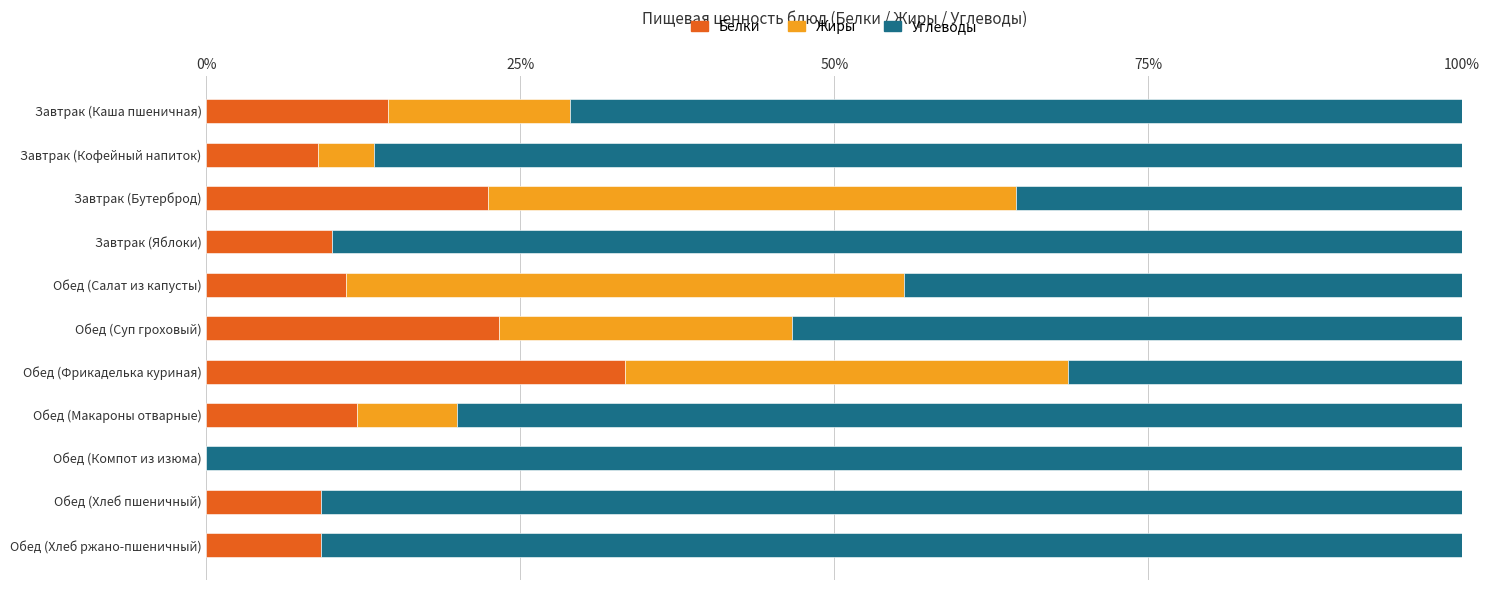

Where is Белки nearest to the value 16?

Завтрак (Каша пшеничная)